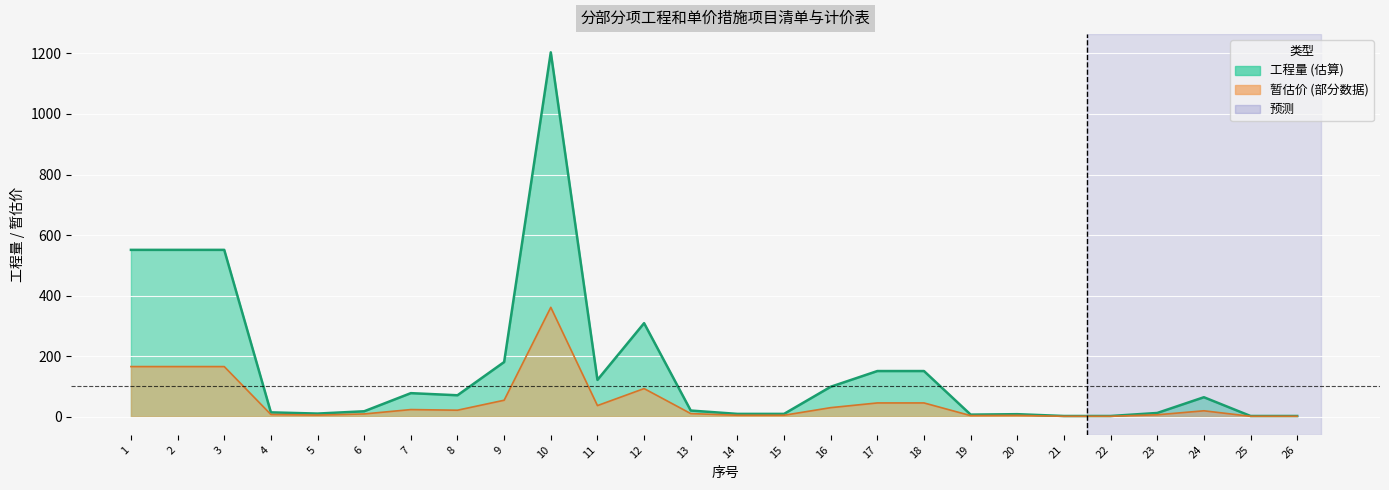

Which has a higher value, 11 or 4?

11